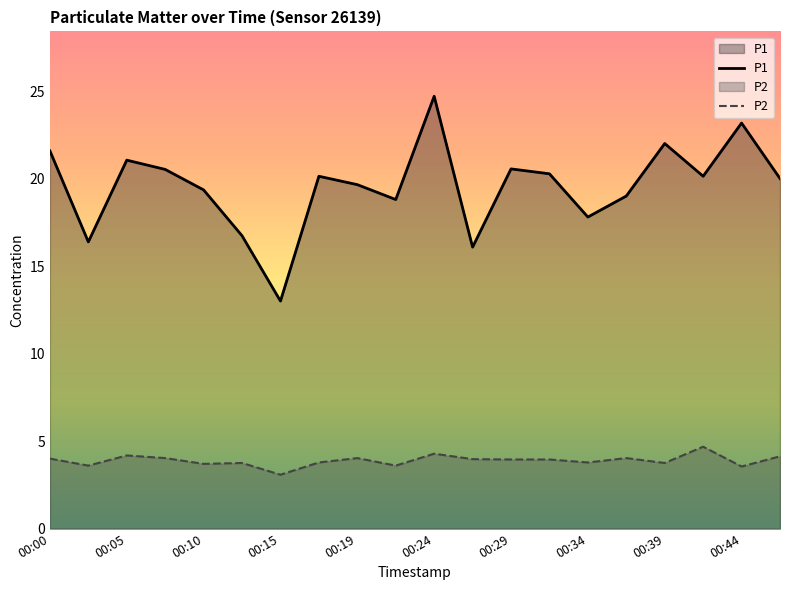

Reading left to right, extract all data points from this chart.

P1: 21.6	16.4	21.1	20.5	19.4	16.7	13.0	20.1	19.6	18.8	24.7	16.1	20.6	20.3	17.8	19.0	22.0	20.1	23.2	20.0
P2: 4.0	3.6	4.2	4.0	3.7	3.8	3.1	3.8	4.0	3.6	4.3	4.0	4.0	4.0	3.8	4.0	3.8	4.7	3.5	4.1